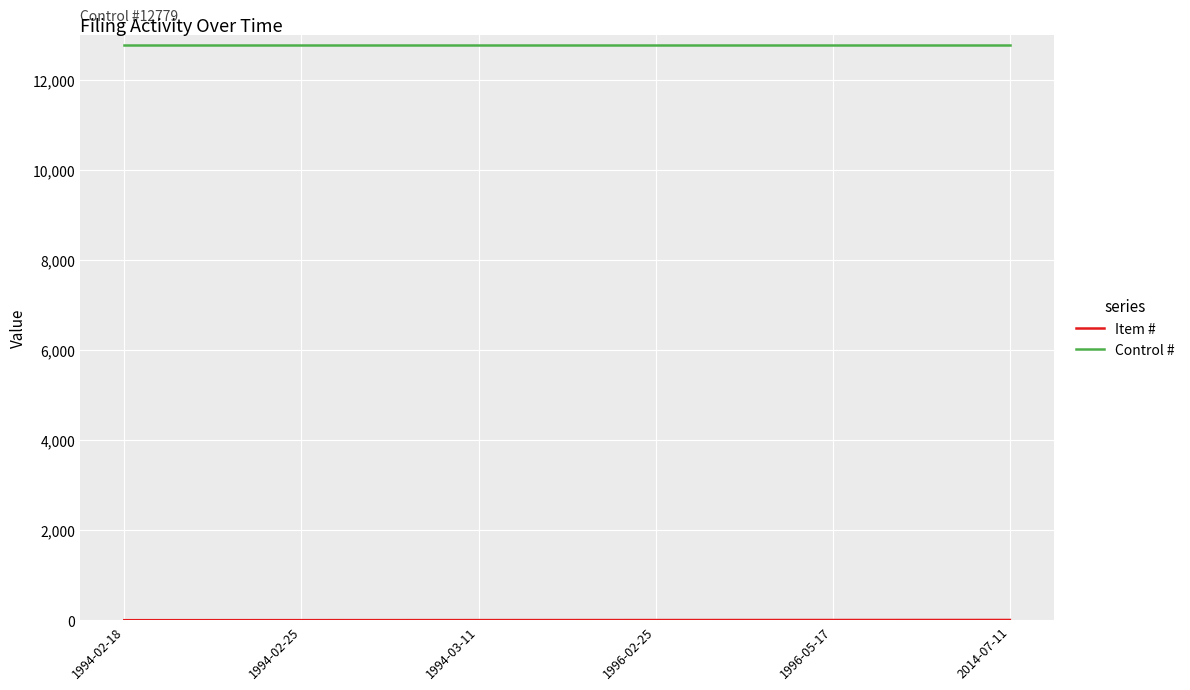

The Control # series shows 12779 at 1994-02-25. True or false?

True